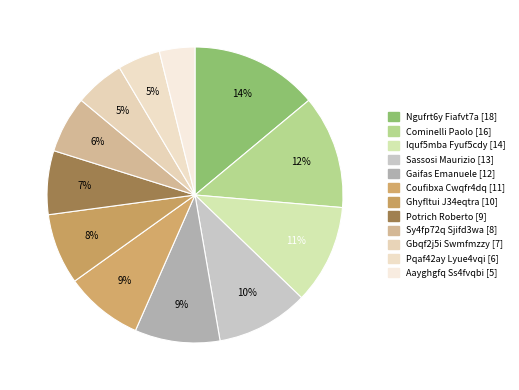

Between Ghyfltui J34eqtra and Ngufrt6y Fiafvt7a, which is larger?

Ngufrt6y Fiafvt7a